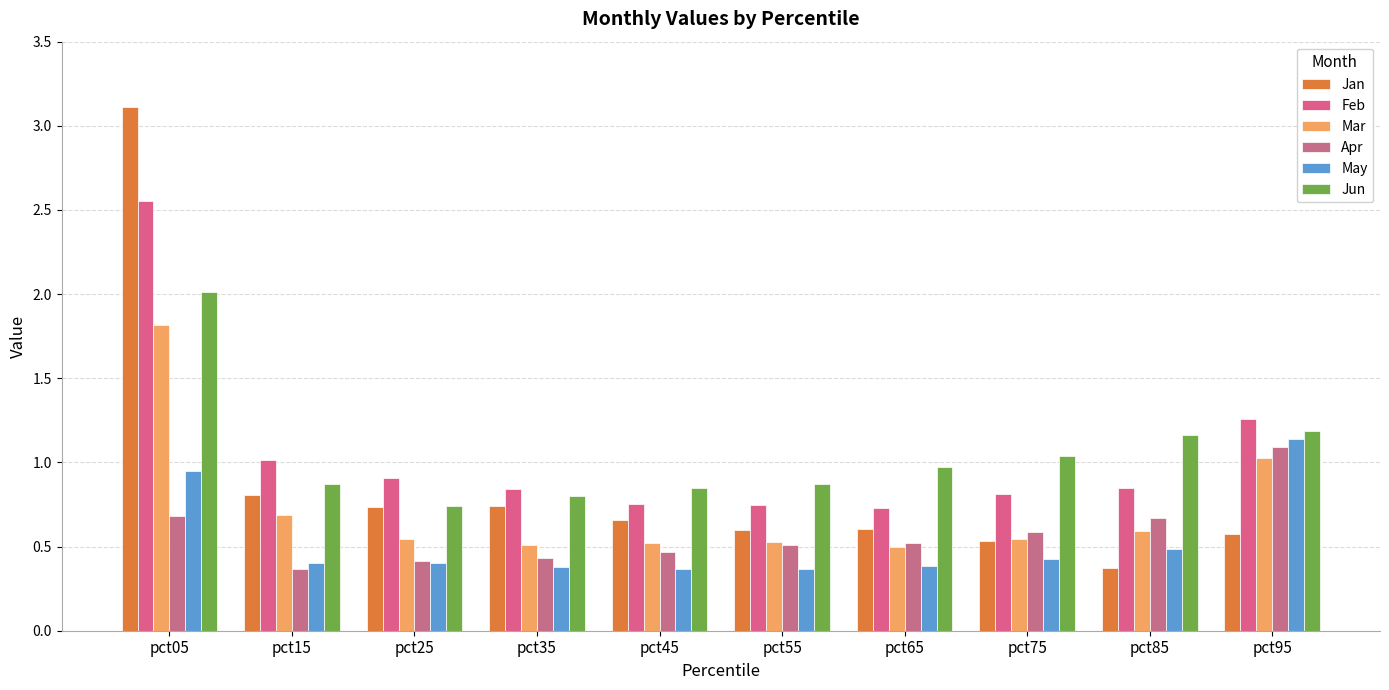

Which category has the highest value in the Apr series?

pct95